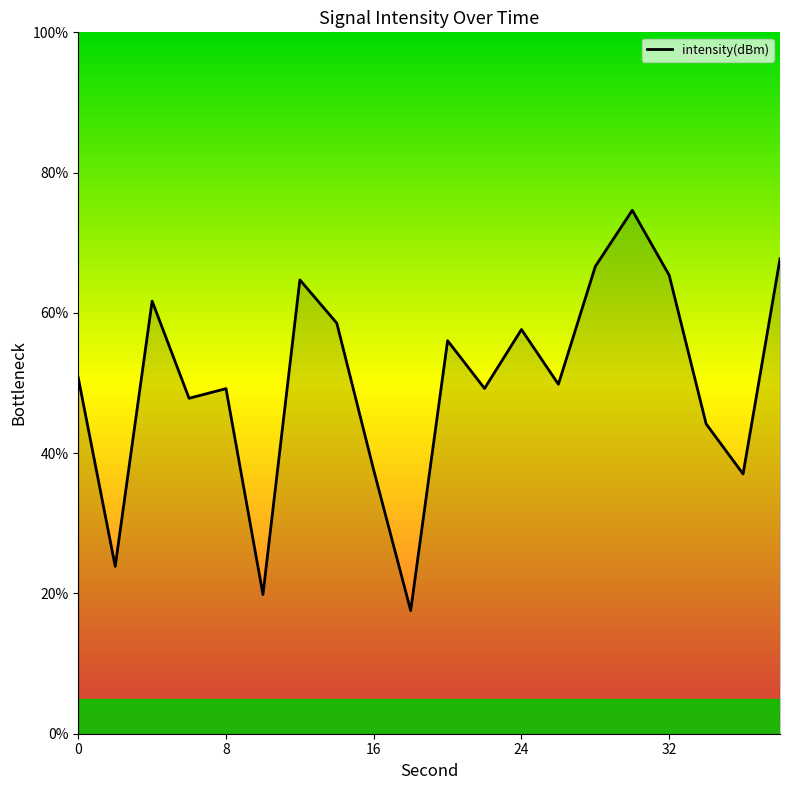

What is the greatest value displayed?

74.6